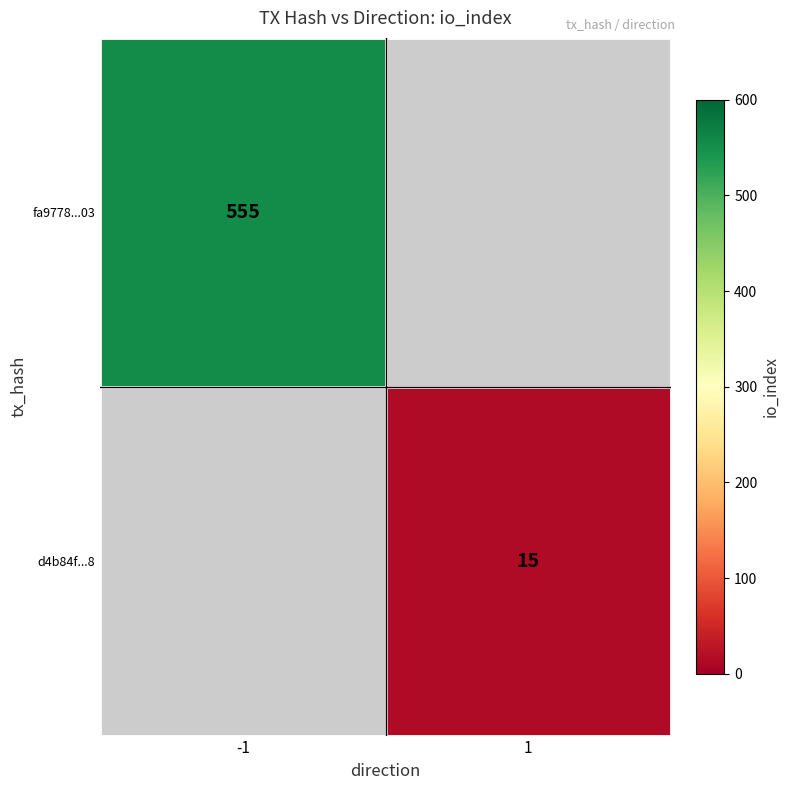

What is the minimum value shown in the chart?

15.0